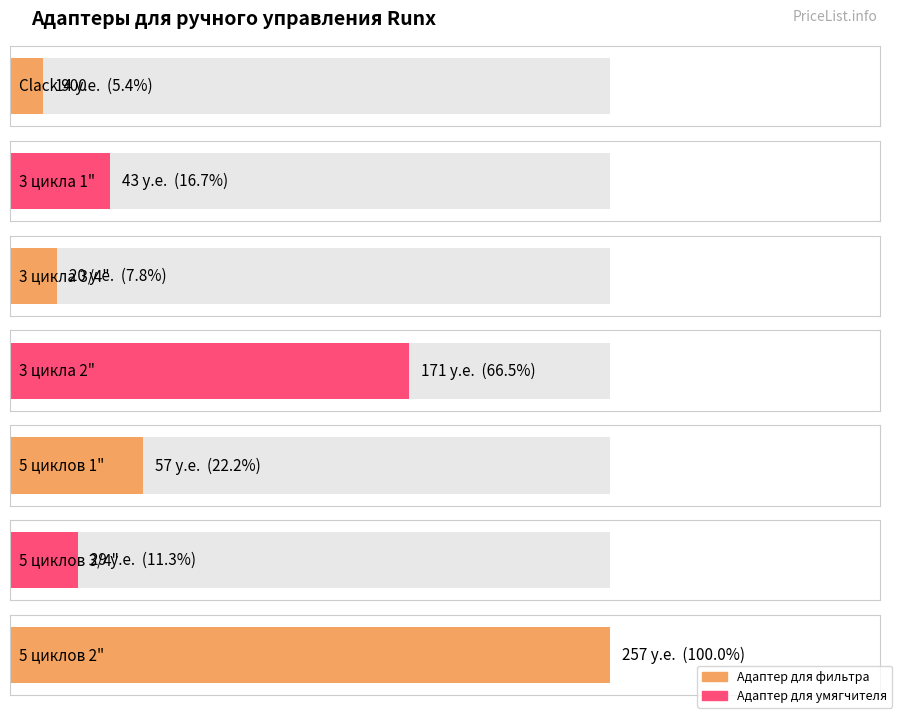

List the labels in order of value, largest first.

5 циклов 2", 3 цикла 2", 5 циклов 1", 3 цикла 1", 5 циклов 3/4", 3 цикла 3/4", Clack 900